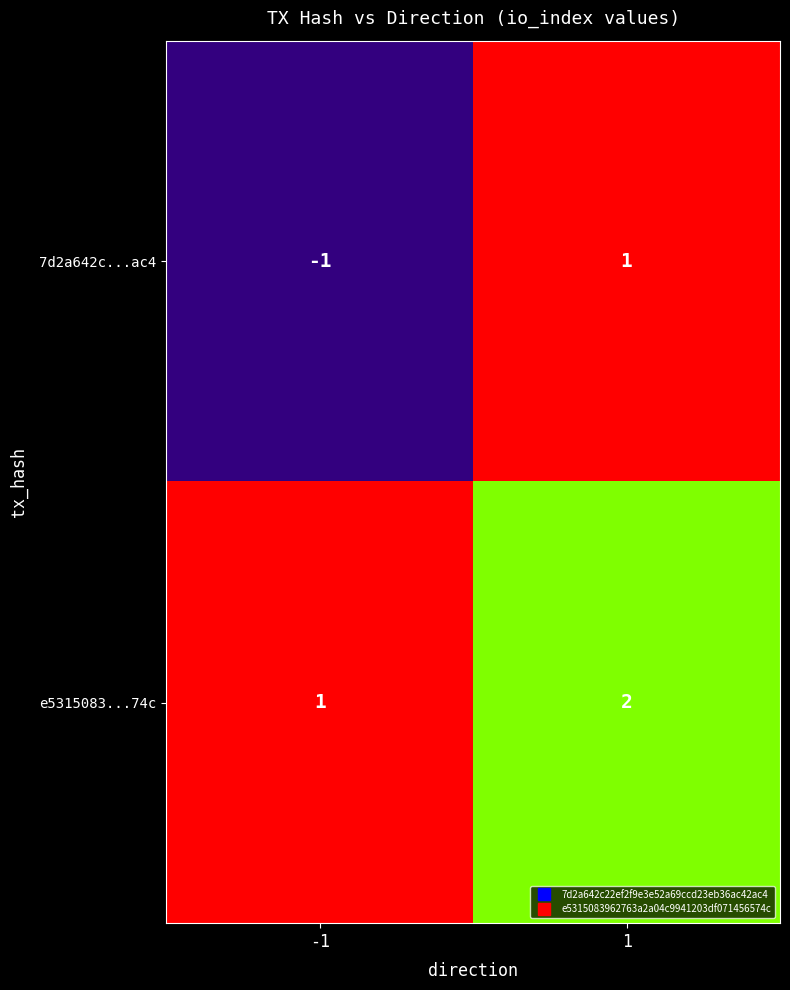

Which series changed the most between 0 and 1?

7d2a642c22ef2f9e3e52a69ccd23eb36ac42ac4